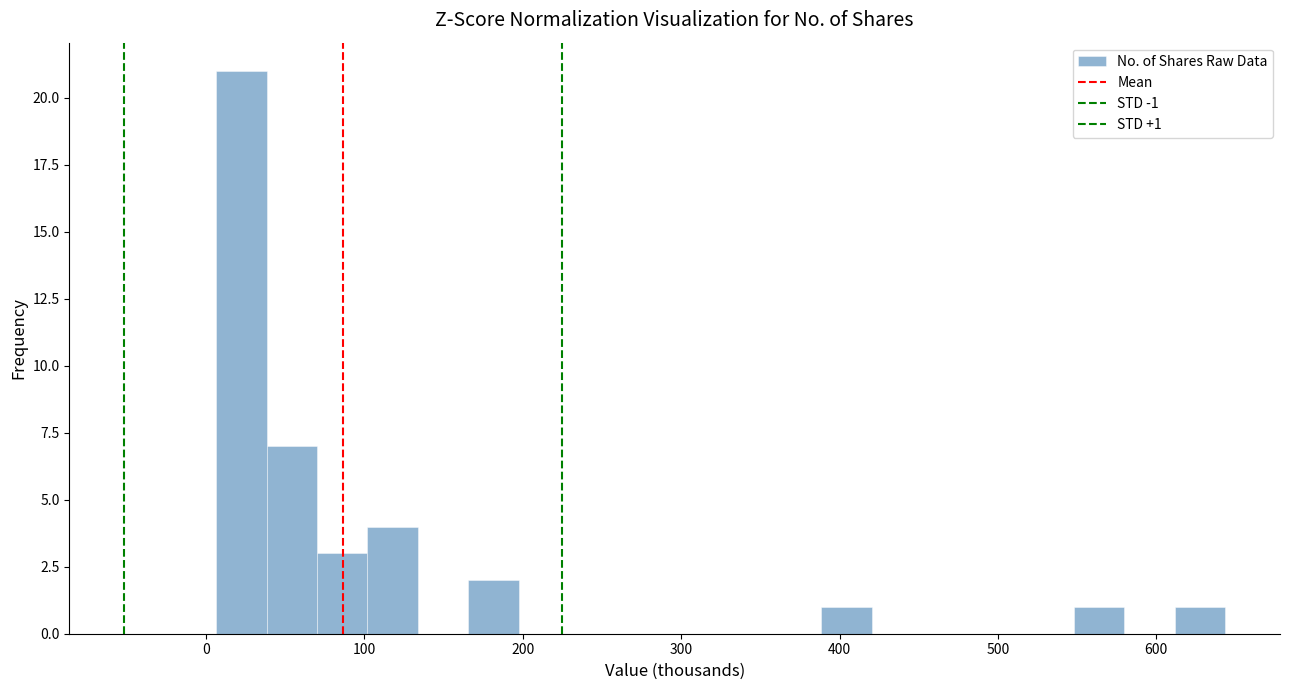

Around what value on the x-axis is the tallest bar? Give the approximate position of its centre, as read against the axis.

20